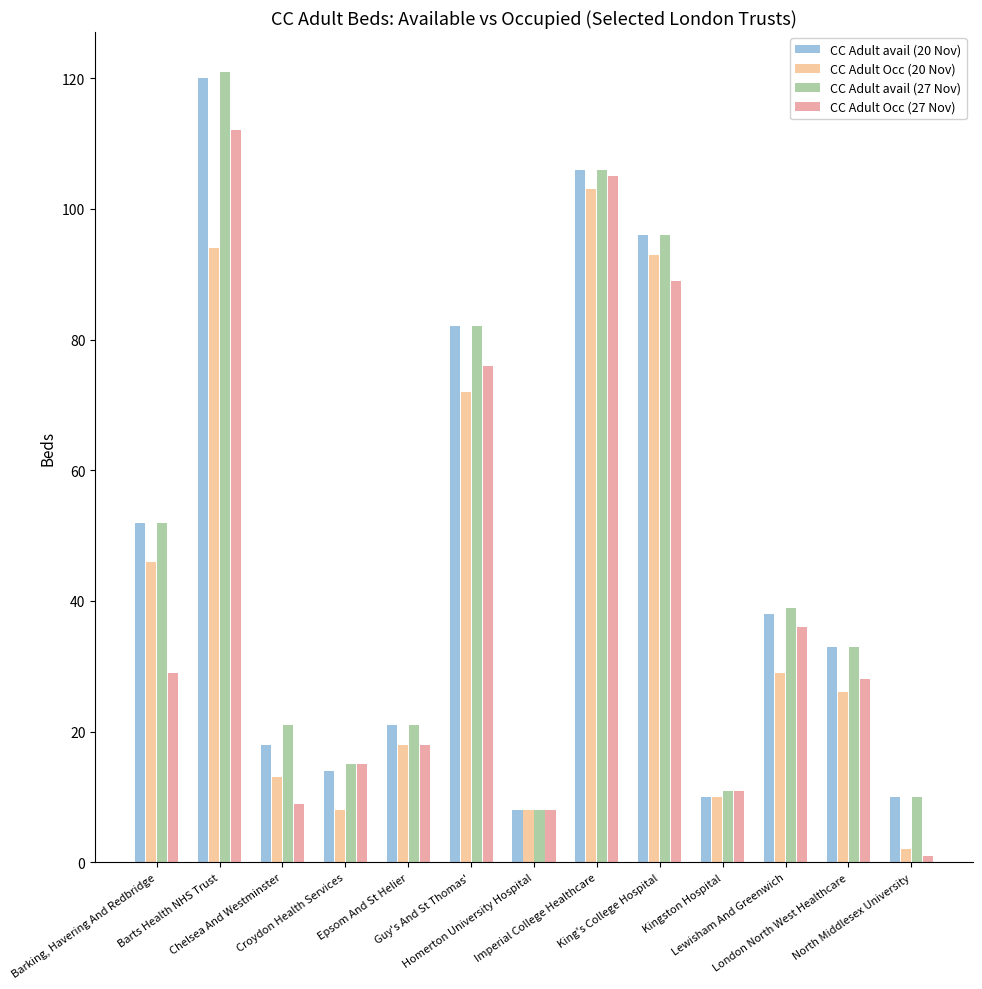

What is the greatest value displayed?

121